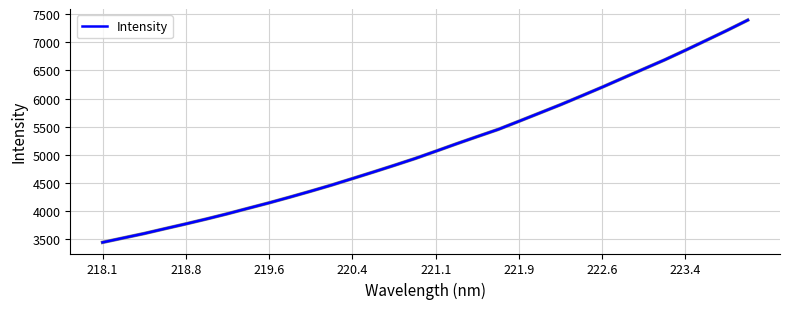

What is the sum of all values?

164716.1